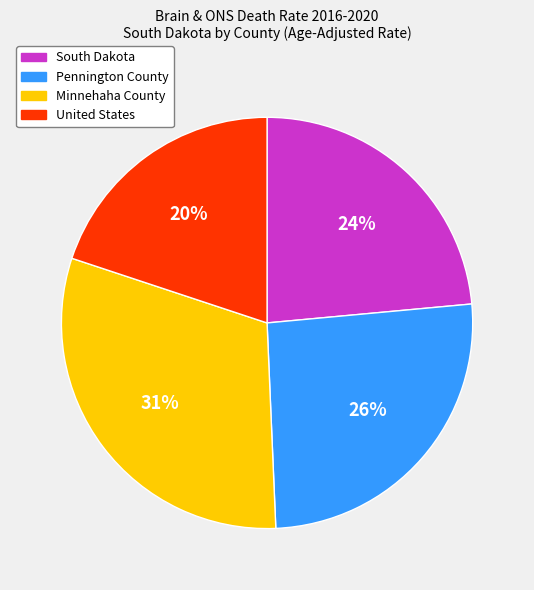

What is the ratio of the value at United States to the value at Minnehaha County?

0.6